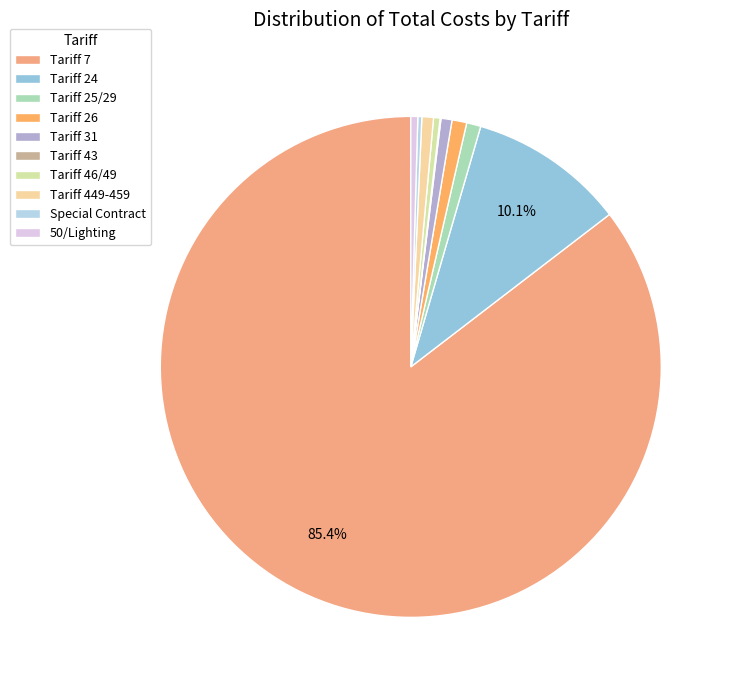

To the nearest percent, what portion does Tariff 24 represent?

10%